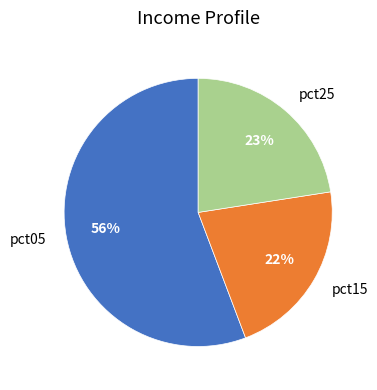

Is there a majority slice in this chart?

Yes